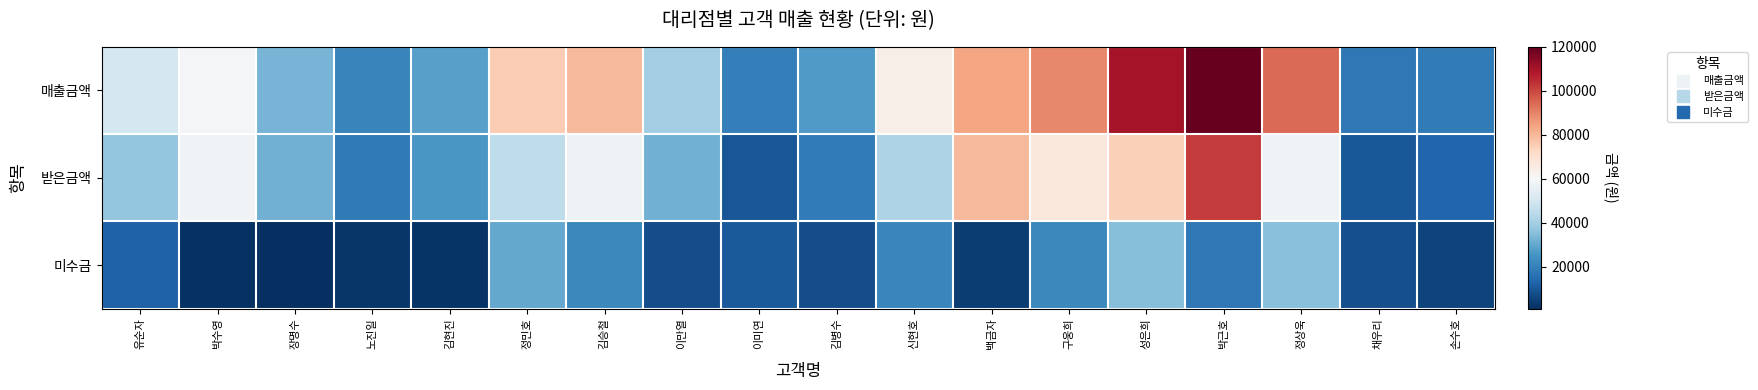

What is the difference between the highest and lowest values at 백금자?

79800